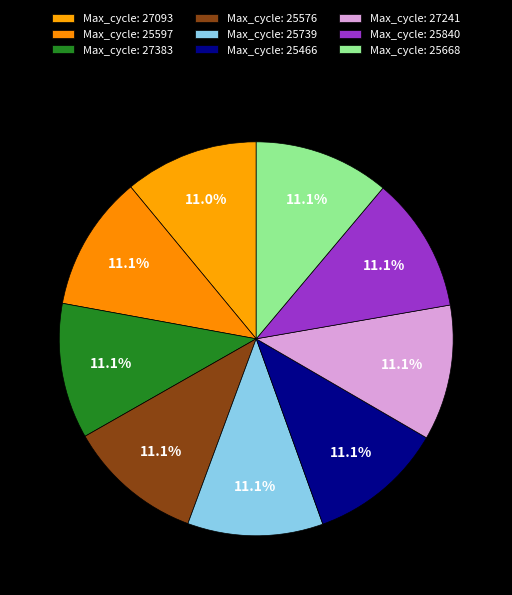

How many slices are in this pie chart?

9